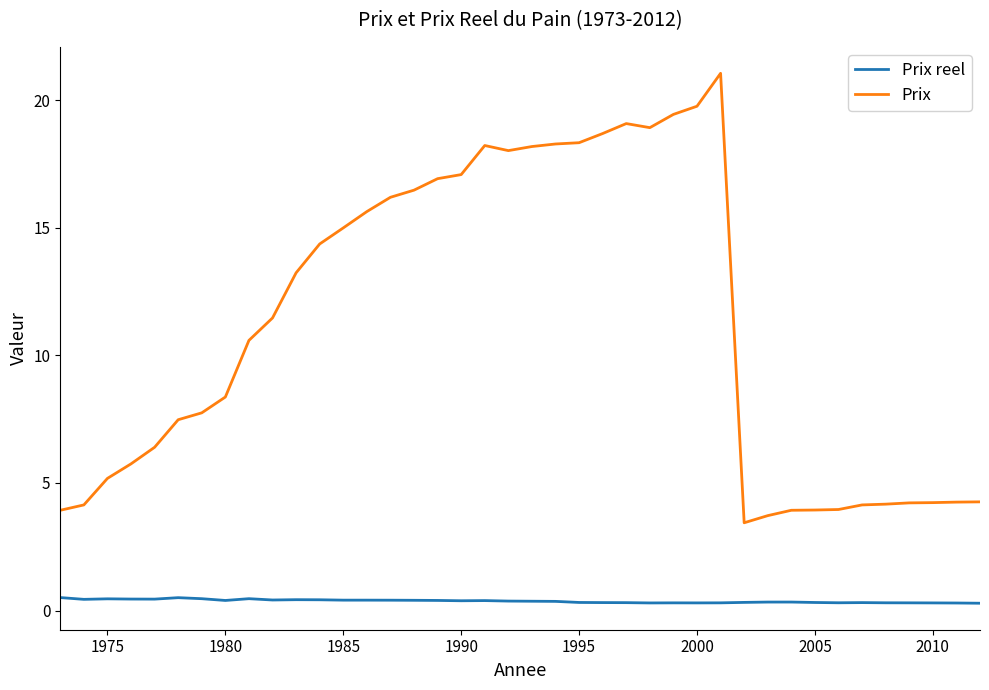

Which series has the largest range (max minus min)?

Prix